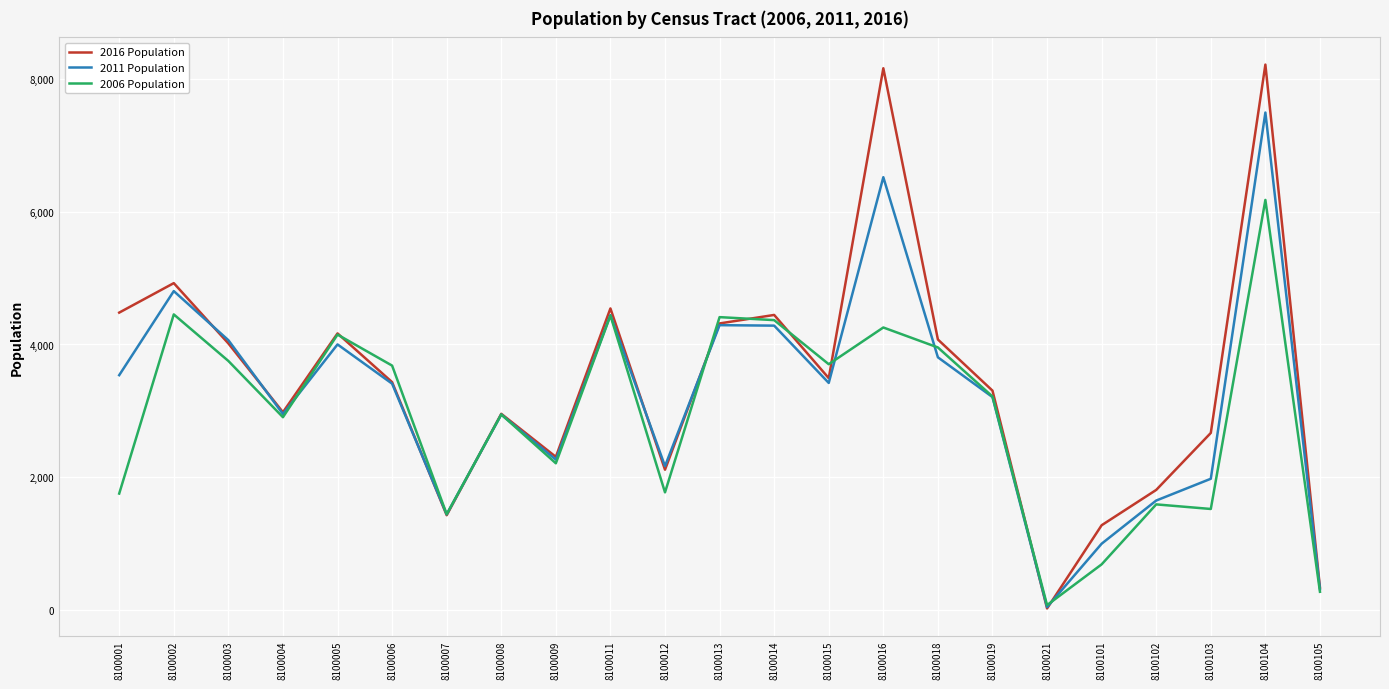

Is the value of 2006 Population at 8100021 greater than the value of 2011 Population at 8100102?

No